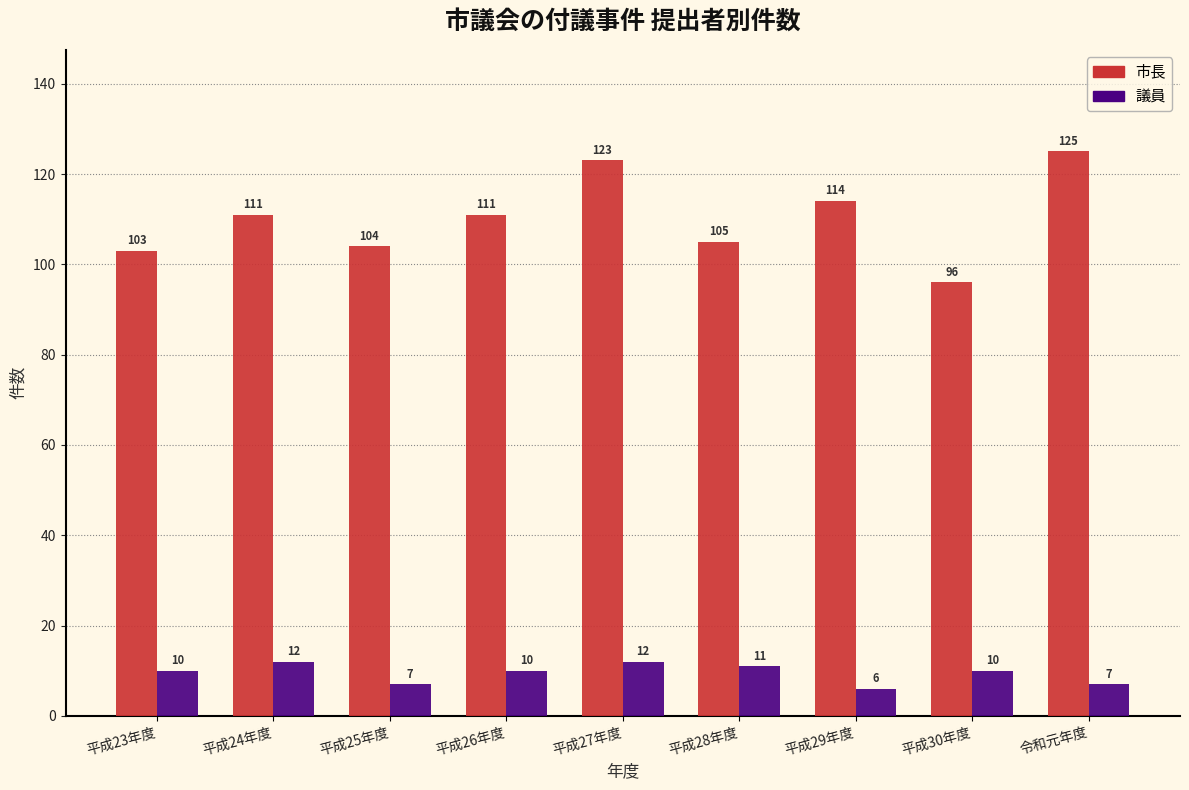

Reading right to left, list all the values displayed in this chart.

市長: 令和元年度=125	平成30年度=96	平成29年度=114	平成28年度=105	平成27年度=123	平成26年度=111	平成25年度=104	平成24年度=111	平成23年度=103
議員: 令和元年度=7	平成30年度=10	平成29年度=6	平成28年度=11	平成27年度=12	平成26年度=10	平成25年度=7	平成24年度=12	平成23年度=10